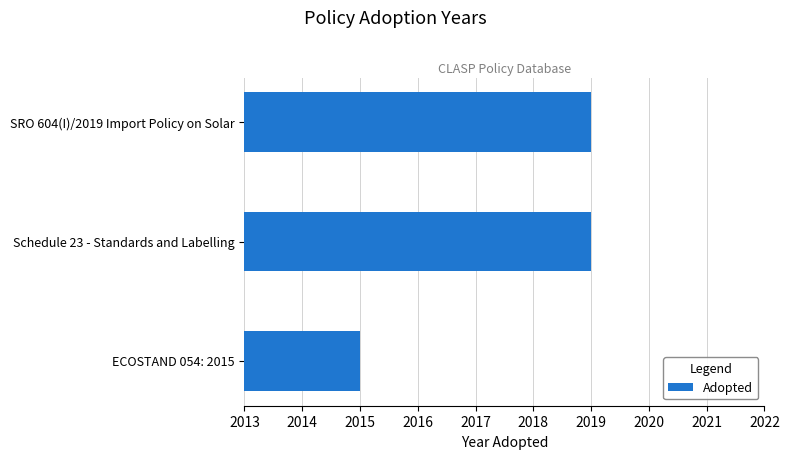

Does the chart contain stacked bars?

No